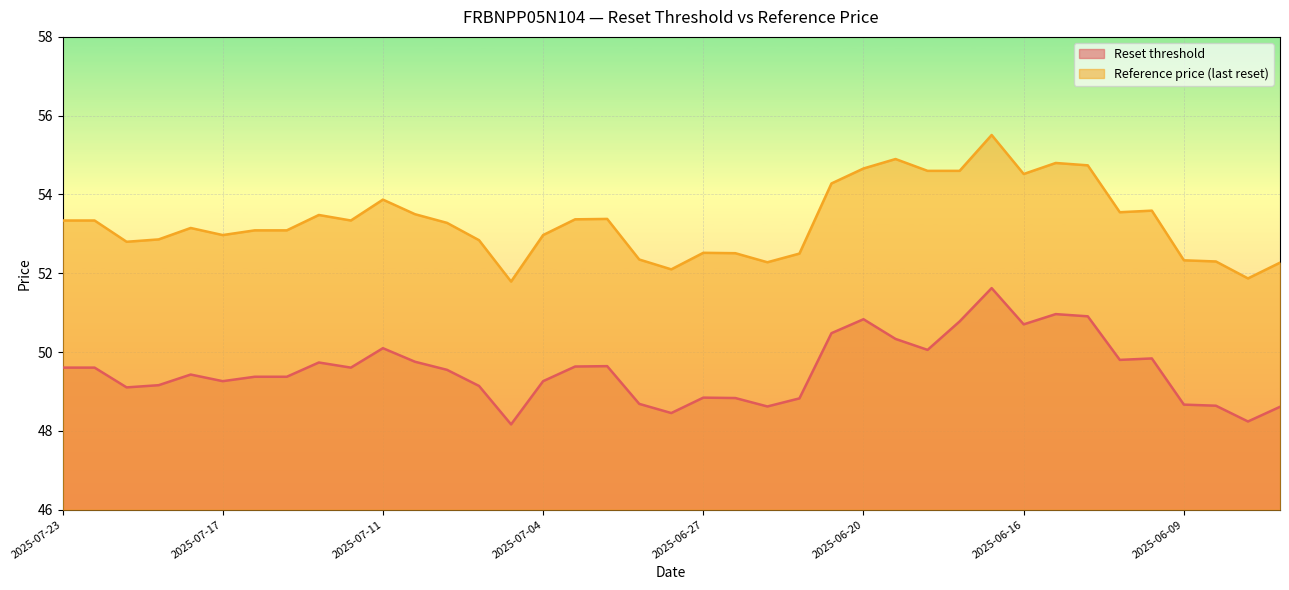

Which series has the largest range (max minus min)?

Reference price (last reset)